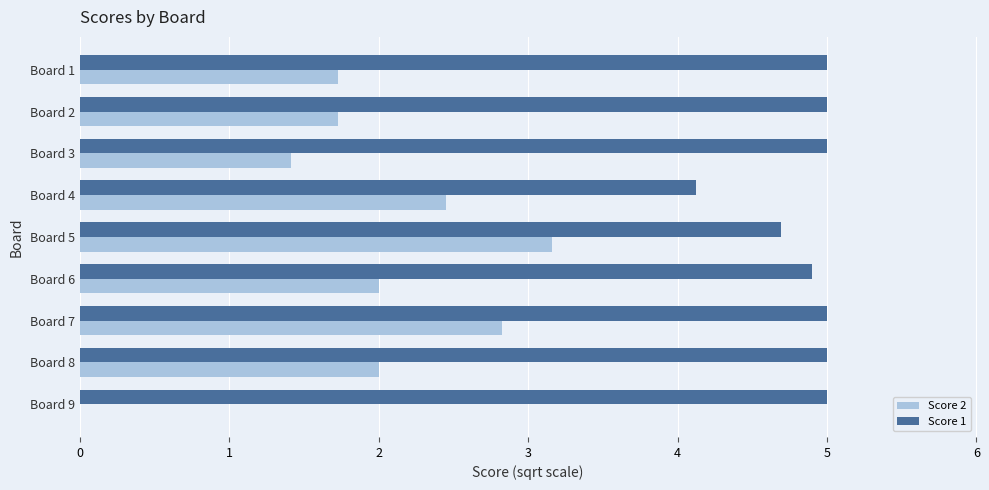

How many positive values does the Score 2 series have?

8